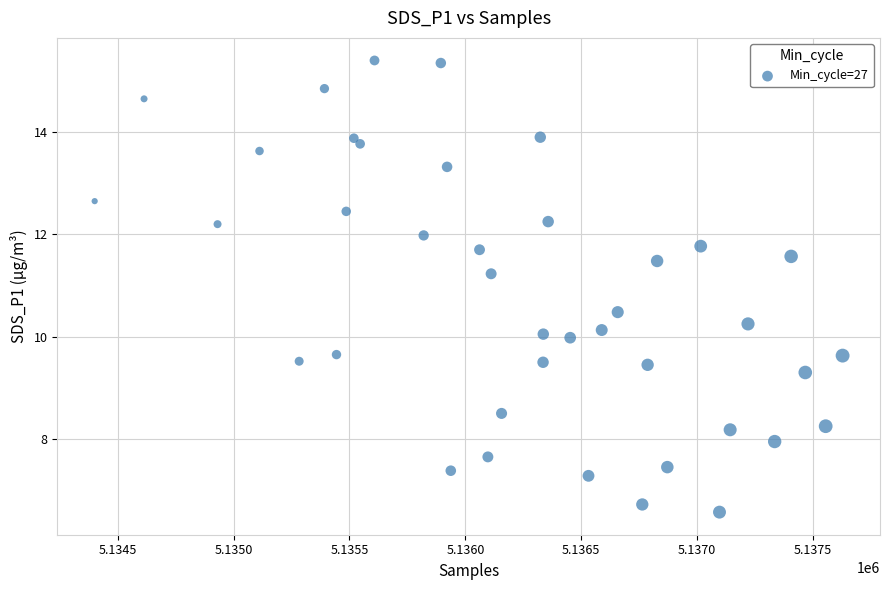

What is the range of X values (max minus min)?

3226.0